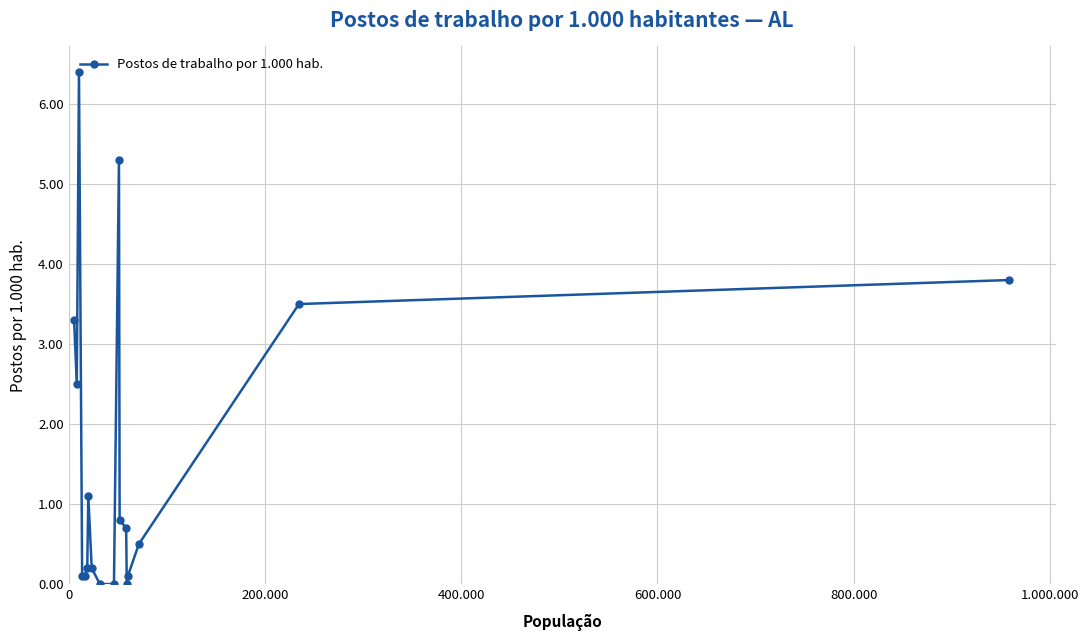

What is the maximum value shown in the chart?

6.4